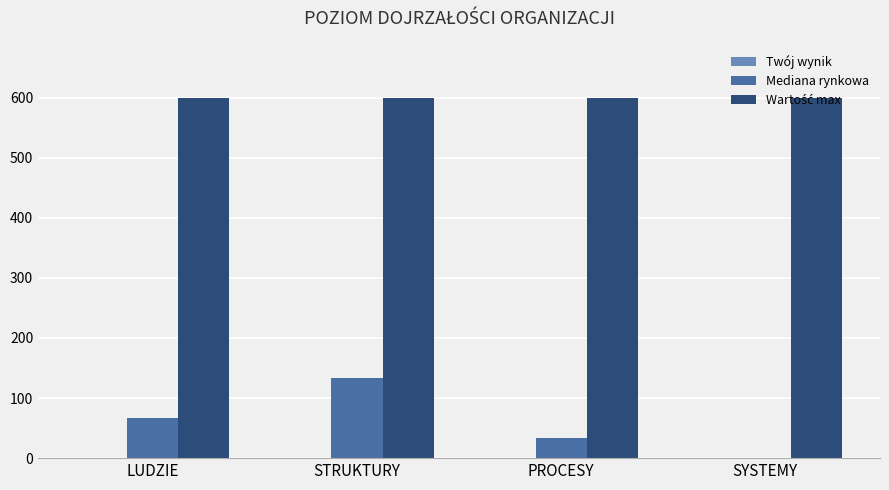

What is the maximum value shown in the chart?

600